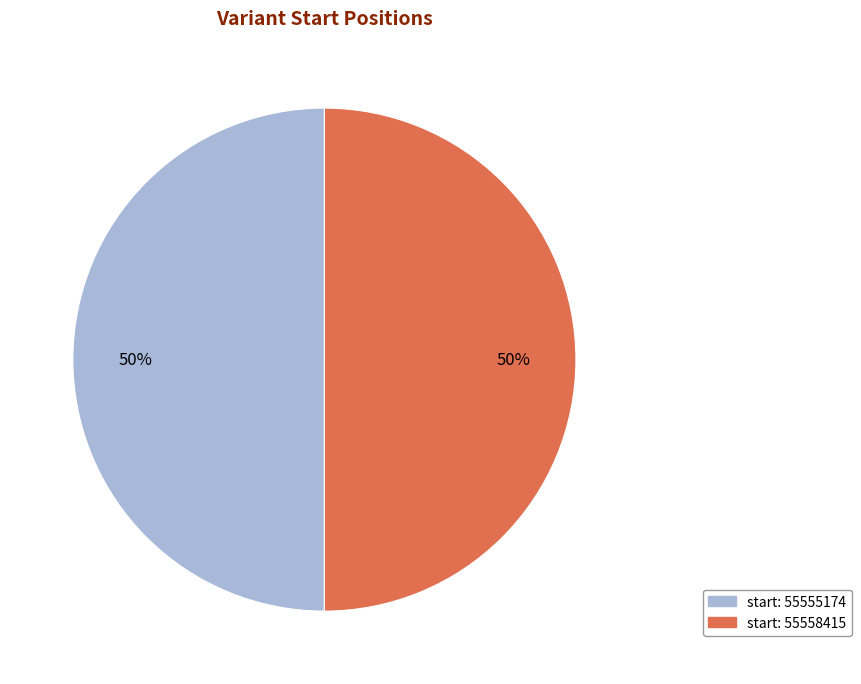

Do start: 55558415 and start: 55555174 together represent more than half of the pie?

Yes